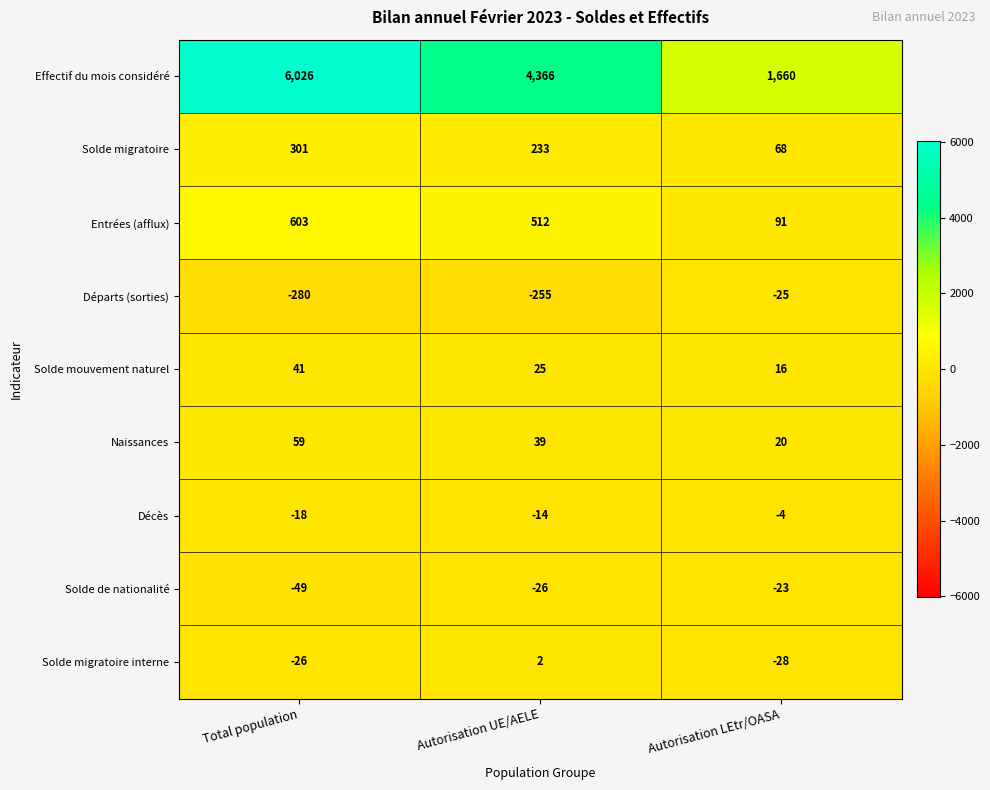

What is the average value of the Décès series?

-12